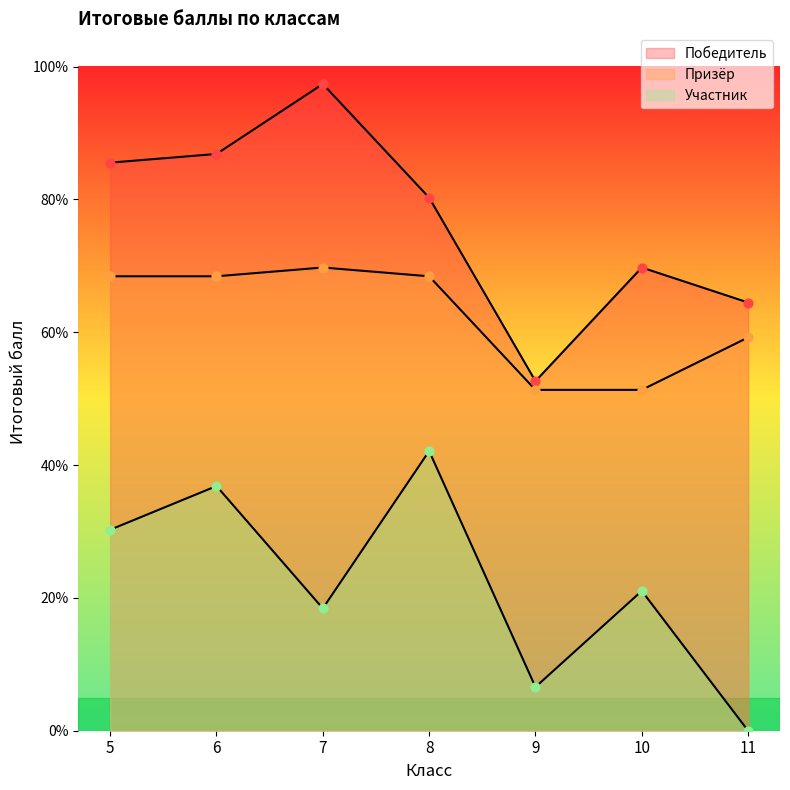

At how many categories does at least one series exceed 92?

1